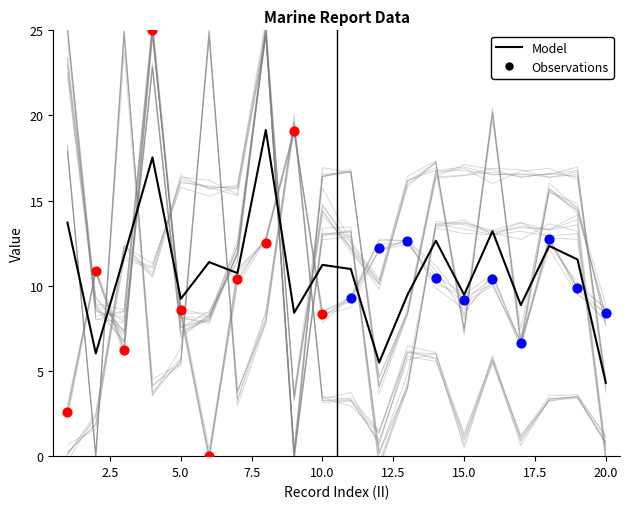

At how many categories does at least one series exceed 15?

17